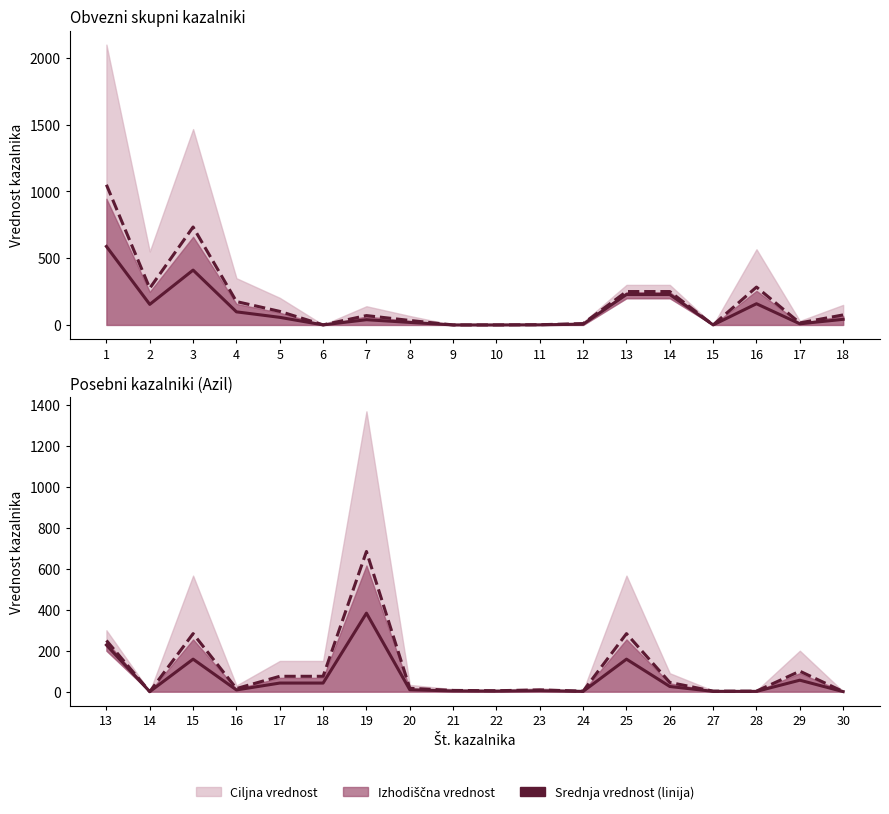

Between 18 and 24, which series saw the biggest shift?

Ciljna vrednost